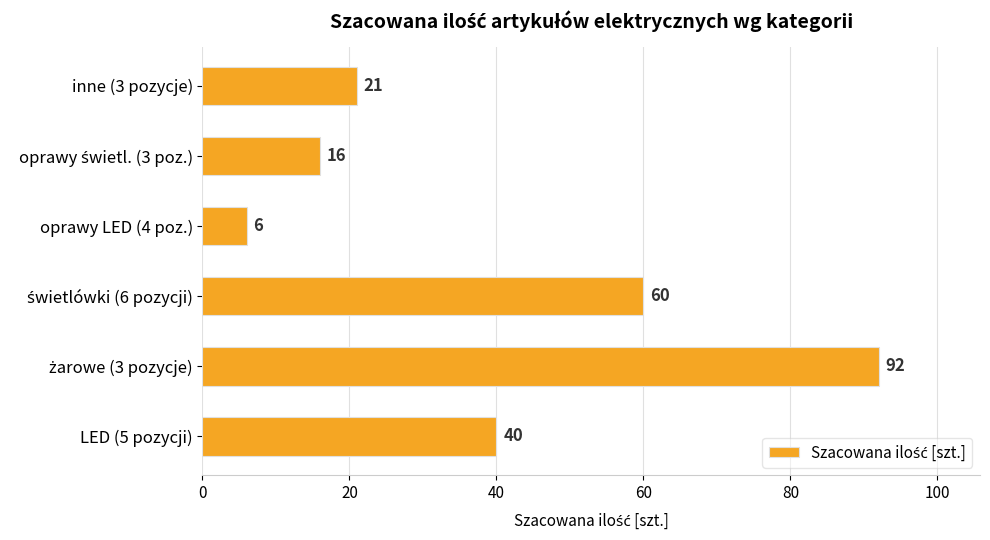

What is the difference between the second highest and minimum values?

54